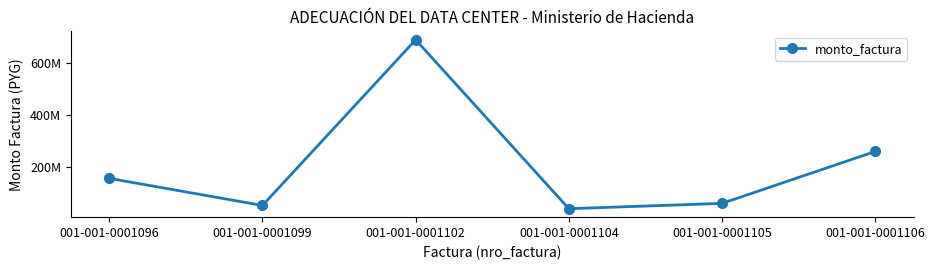

Does the chart have visible grid lines?

No